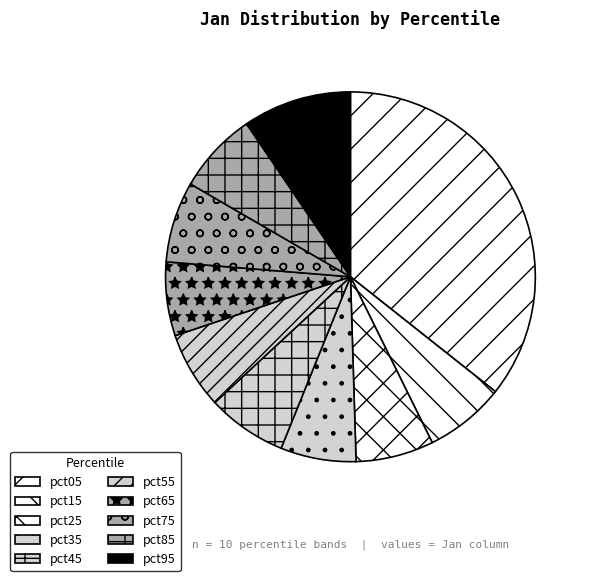

Between pct15 and pct55, which is larger?

pct15